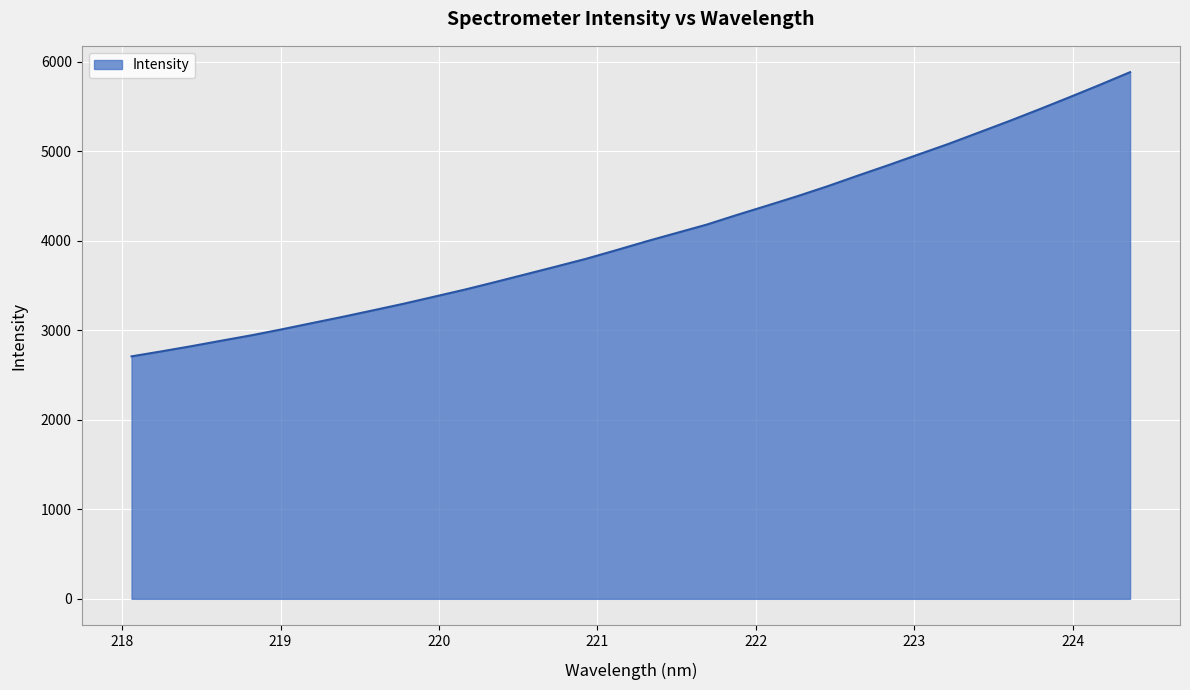

What is the difference between the maximum and minimum values?

3174.7